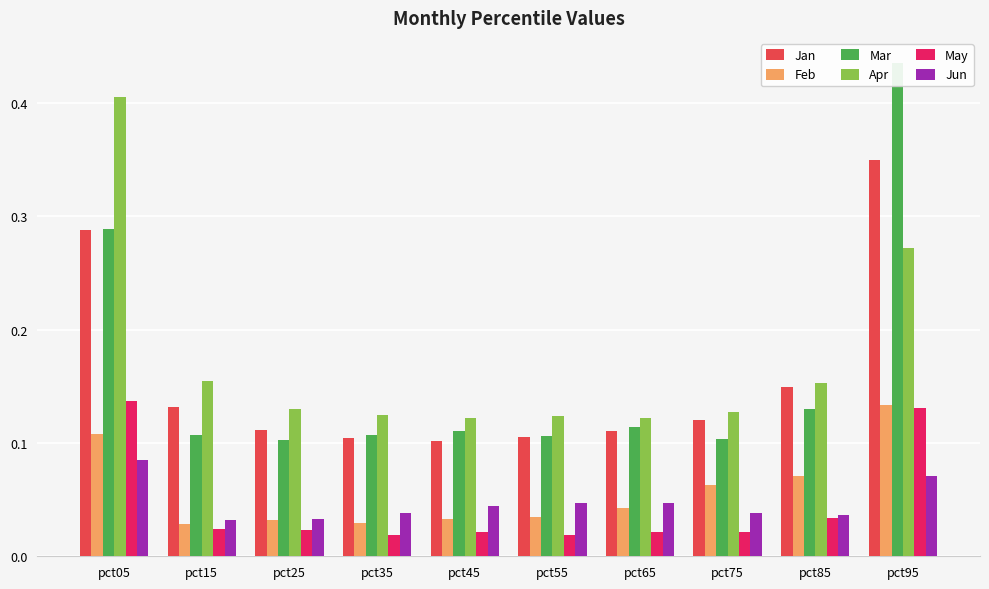

What is the total value across all series at pct35?

0.4